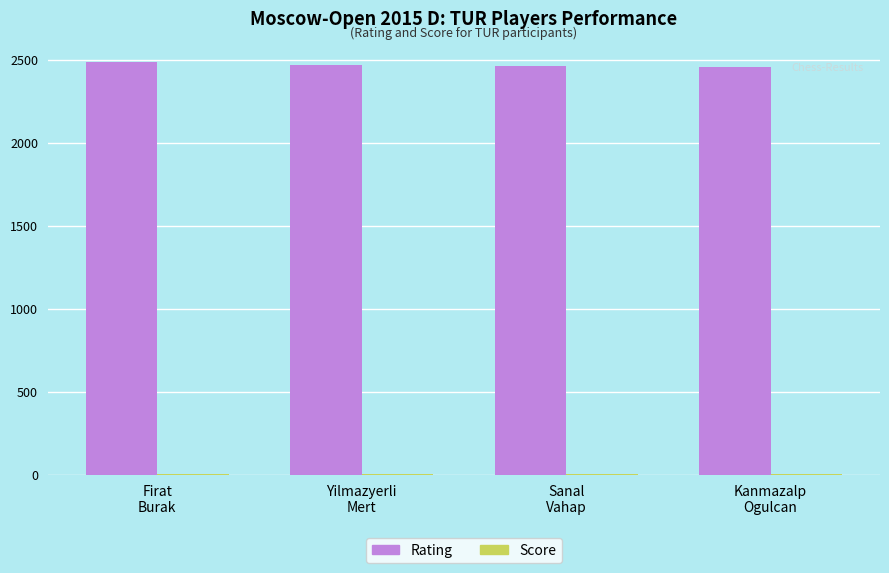

Which series has the largest total across all categories?

Rating